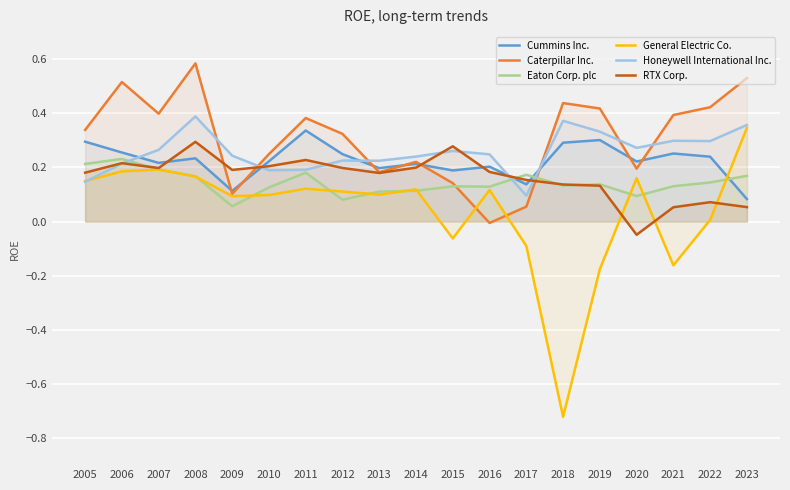

Rank the series by their maximum value, from highest to lowest.

Caterpillar Inc., Honeywell International Inc., General Electric Co., Cummins Inc., RTX Corp., Eaton Corp. plc